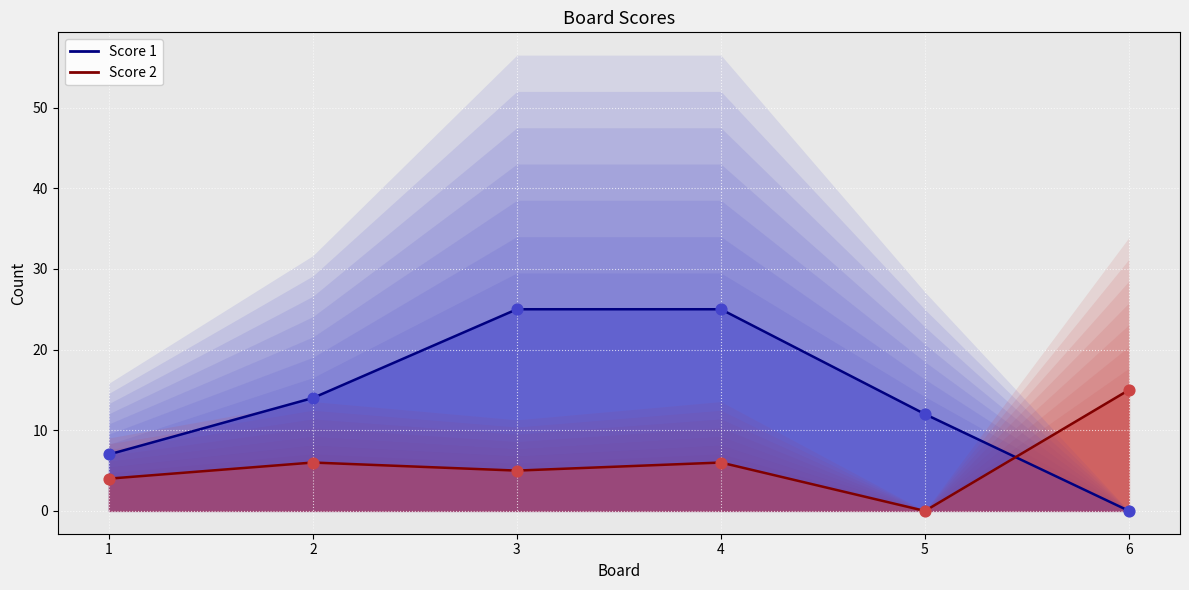

Which series has the widest spread of Y values?

Score 1 line